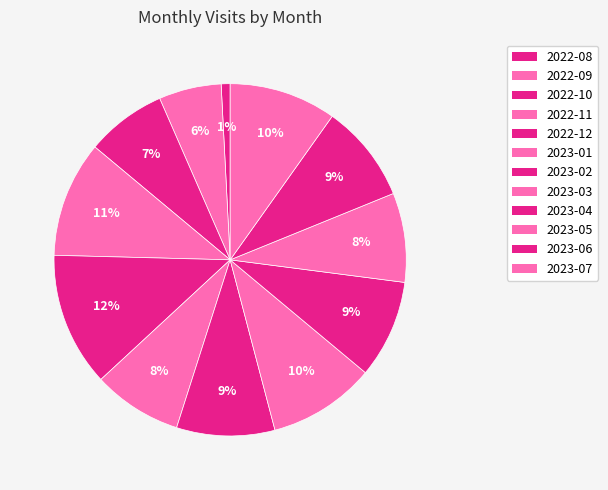

How many segments does this pie chart have?

12